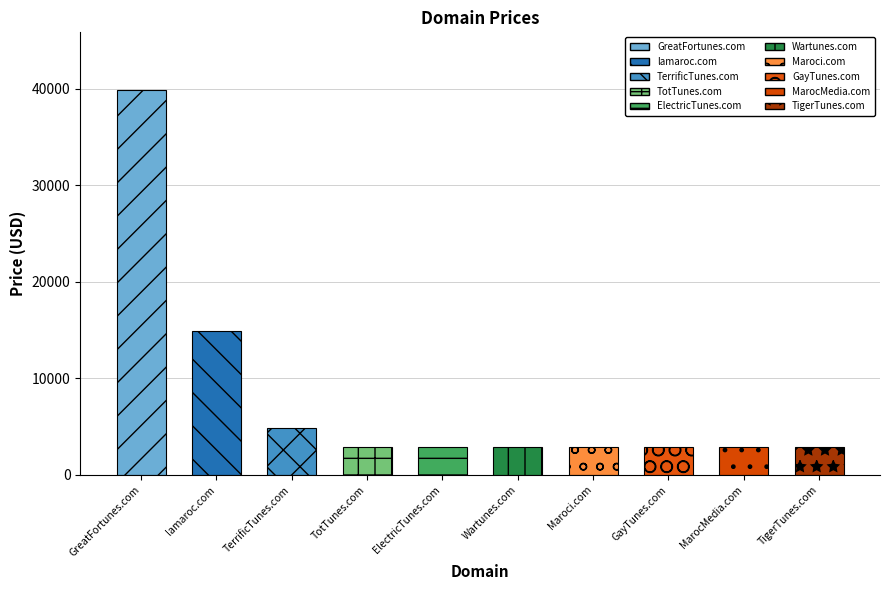

Count the number of values greater than 2888.

3